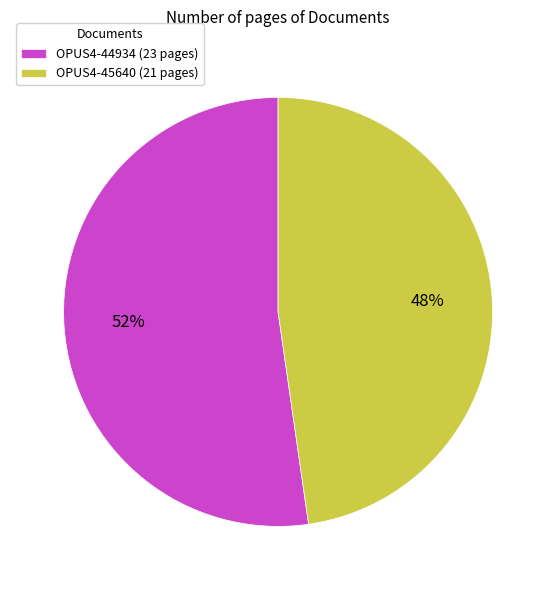

How many segments does this pie chart have?

2